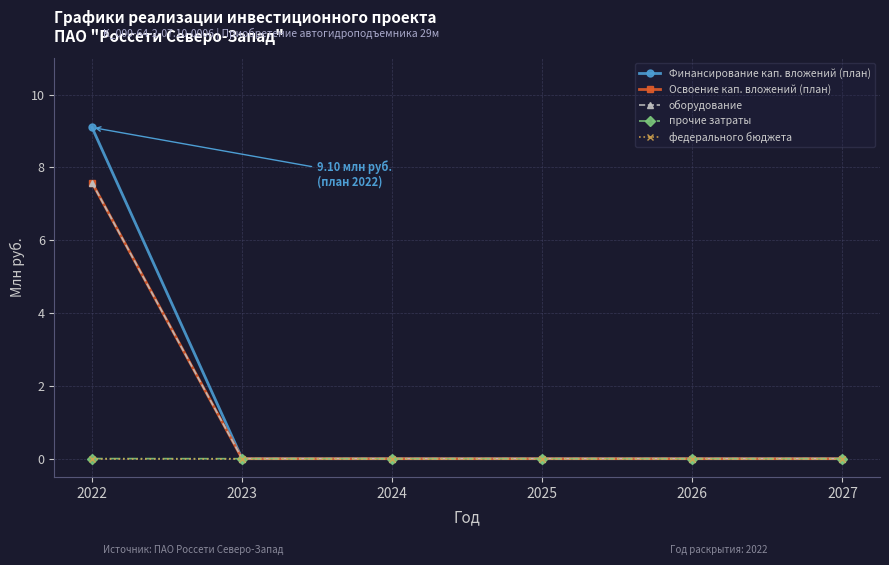

How many distinct data groups are displayed?

5